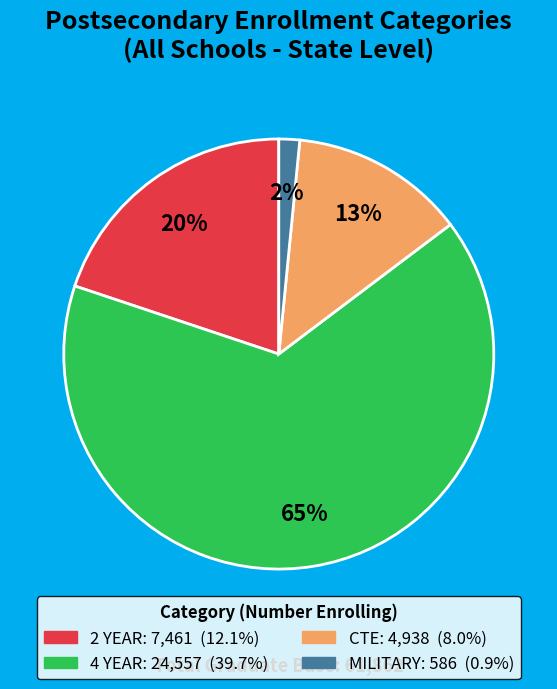

Rank the categories by value from highest to lowest.

4 YEAR, 2 YEAR, CTE, MILITARY